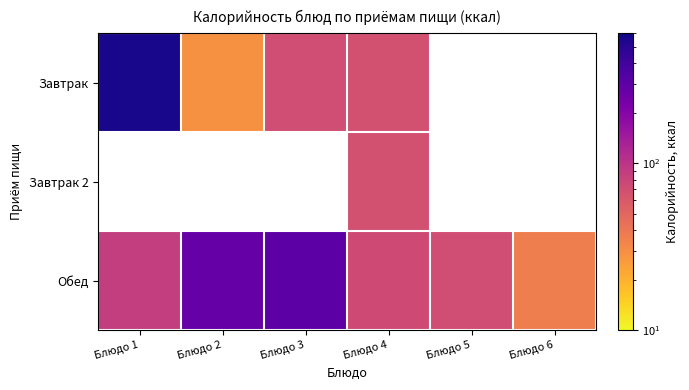

What is the minimum value shown in the chart?

29.0